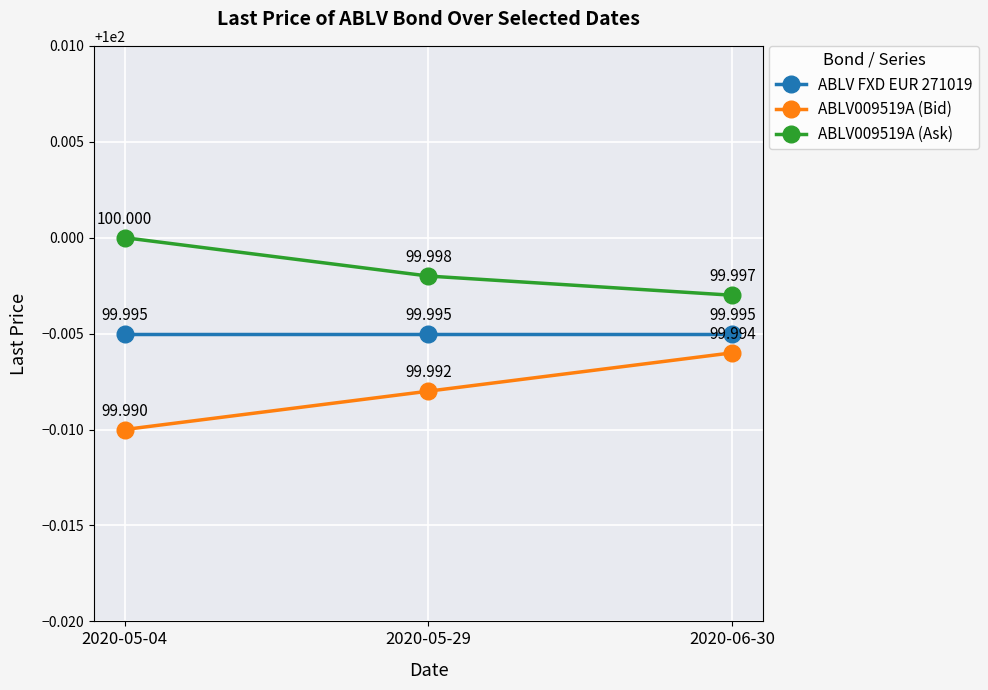

Rank the series by their maximum value, from highest to lowest.

ABLV009519A (Ask), ABLV FXD EUR 271019, ABLV009519A (Bid)